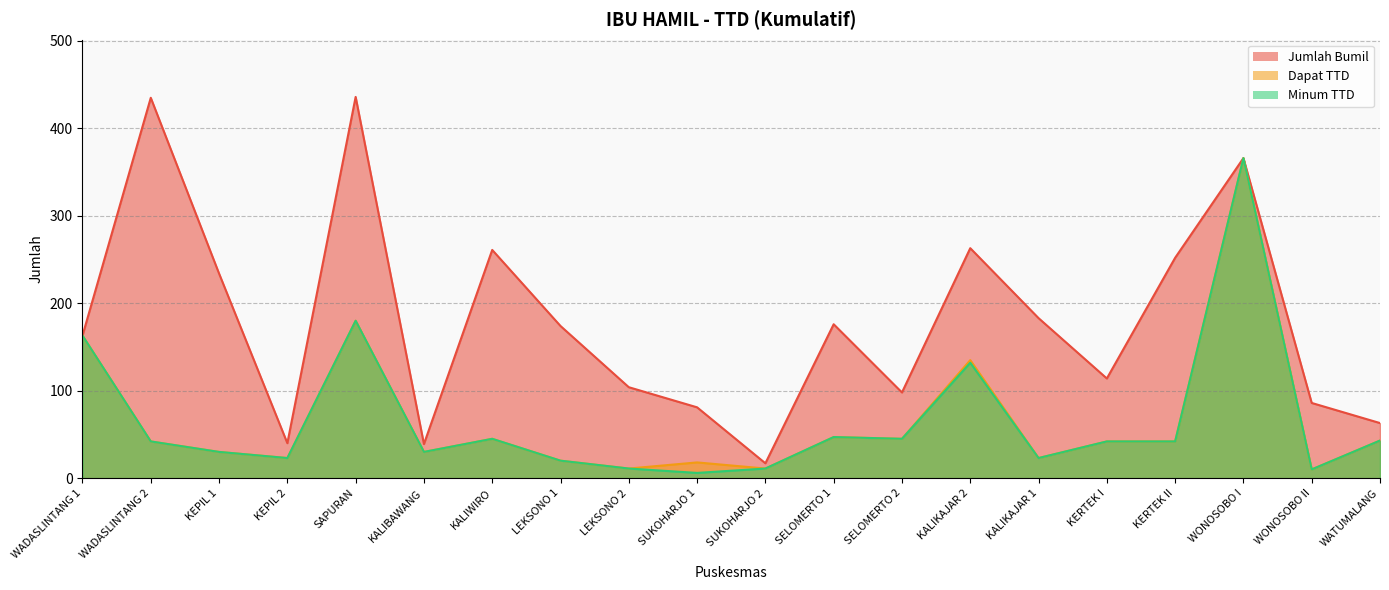

True or false: Jumlah Bumil has a value of 24 at SUKOHARJO 2.

False